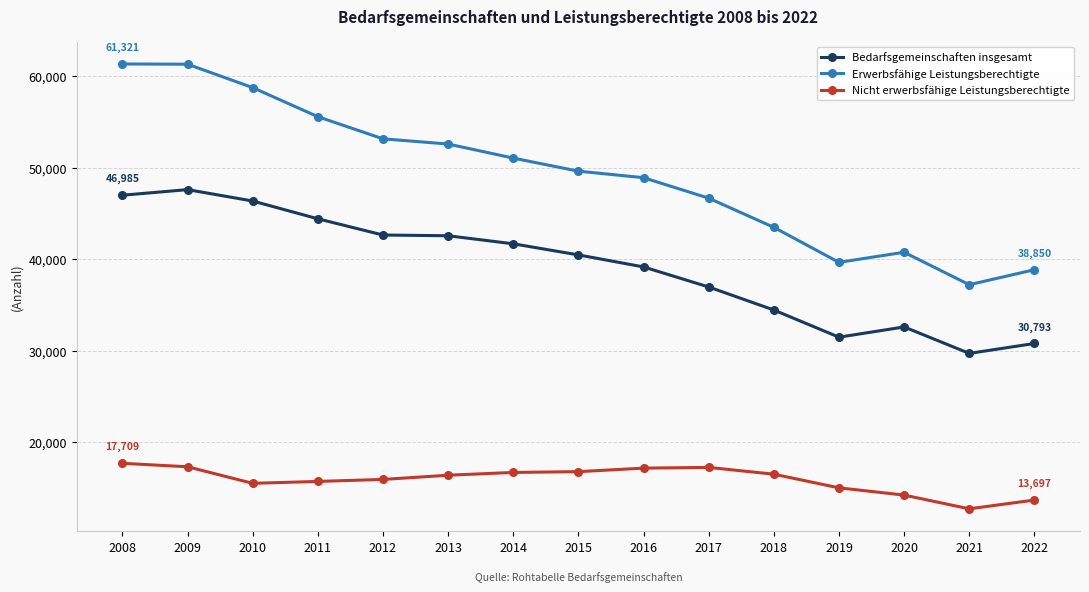

In Erwerbsfähige Leistungsberechtigte, how many points are higher than both neighbors (excluding endpoints)?

1